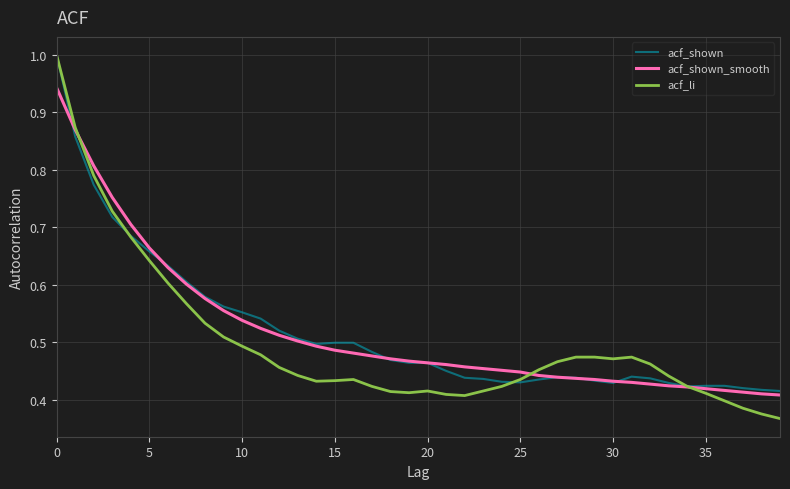

What is the maximum value shown in the chart?

1.0